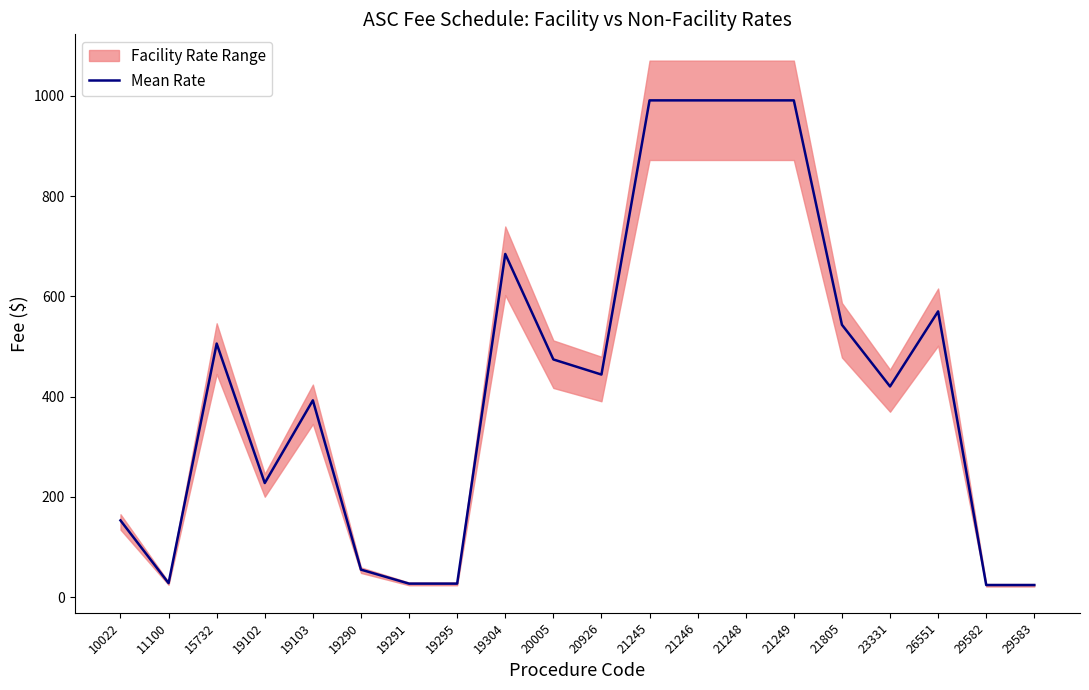

List the labels in order of value, smallest first.

29582, 29583, 19291, 19295, 11100, 19290, 10022, 19102, 19103, 23331, 20926, 20005, 15732, 21805, 26551, 19304, 21245, 21246, 21248, 21249